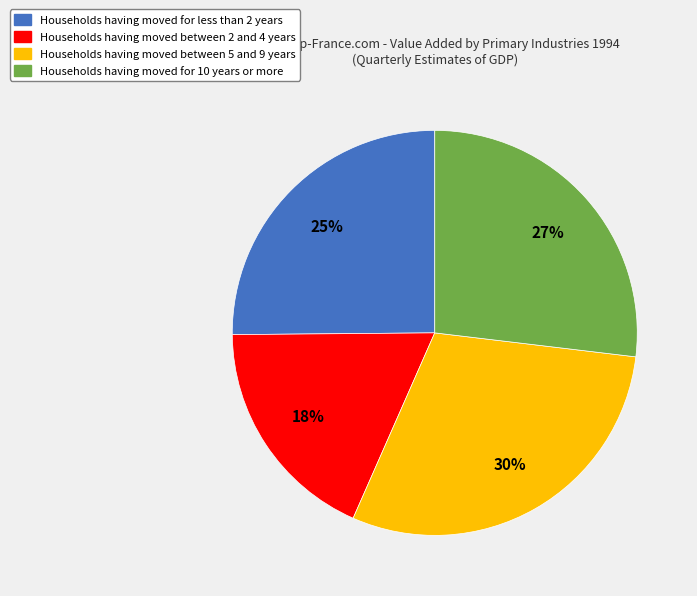

Is there a majority slice in this chart?

No